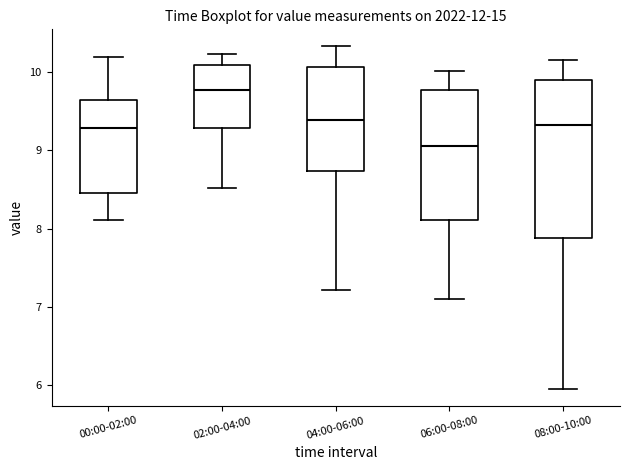

Reading left to right, transcribe this box plot: for each box, give where its median line is, the range the box spans, and where its two whiskers end, as read against the y-axis. The values are not printed on the chart, so give them approximately, as read against the axis.

00:00-02:00: median 9.3, box 8.5 to 9.6, whiskers 8.1 to 10.2
02:00-04:00: median 9.8, box 9.3 to 10.1, whiskers 8.5 to 10.2
04:00-06:00: median 9.4, box 8.7 to 10.1, whiskers 7.2 to 10.3
06:00-08:00: median 9.1, box 8.1 to 9.8, whiskers 7.1 to 10.0
08:00-10:00: median 9.3, box 7.9 to 9.9, whiskers 6.0 to 10.2